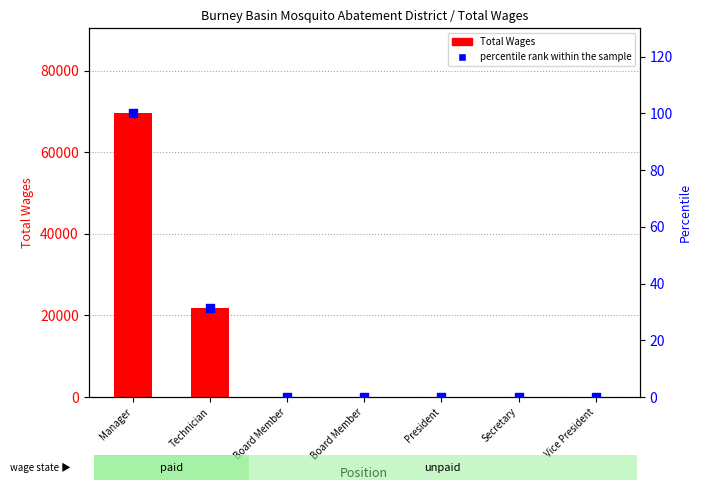

What are all the series names shown in the legend?

Total Wages, percentile rank within the sample